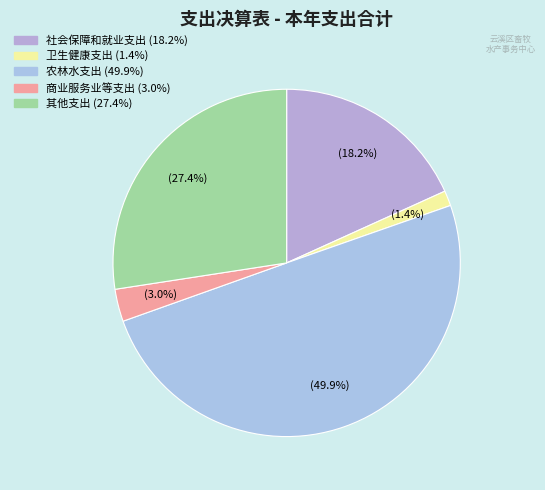

Is 商业服务业等支出 the majority of the pie?

No